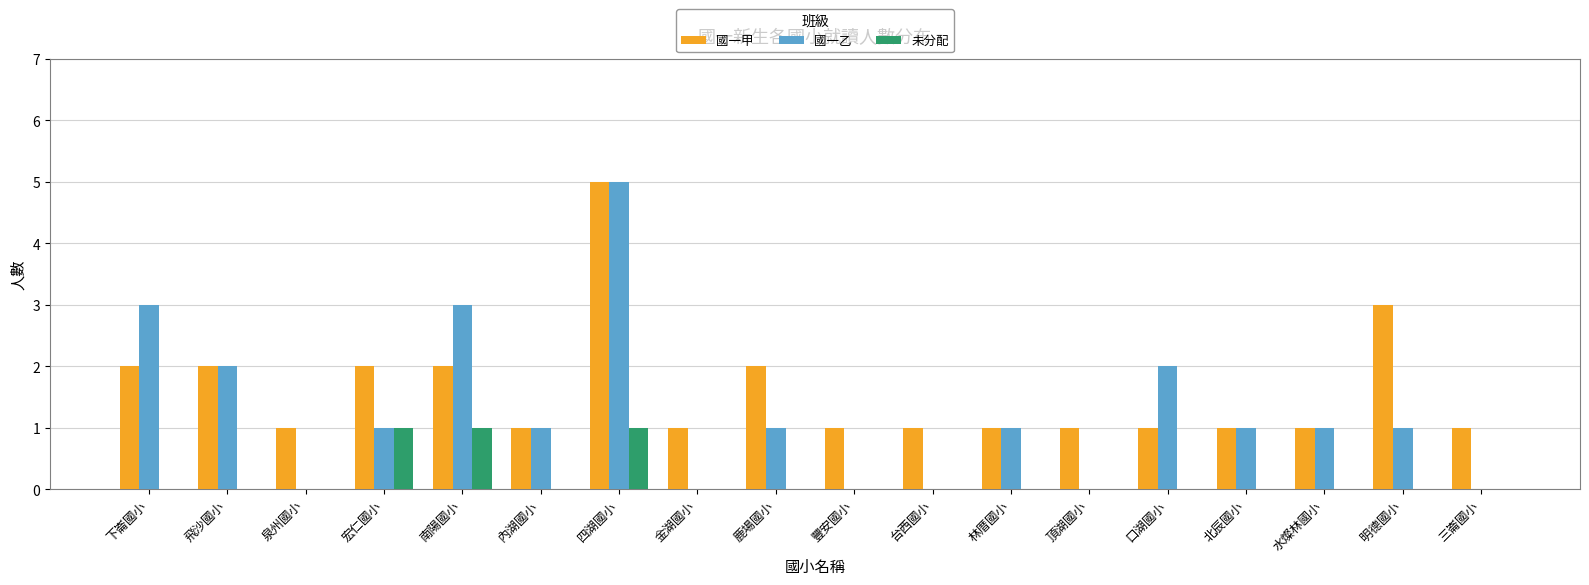

What are all the series names shown in the legend?

國一甲, 國一乙, 未分配